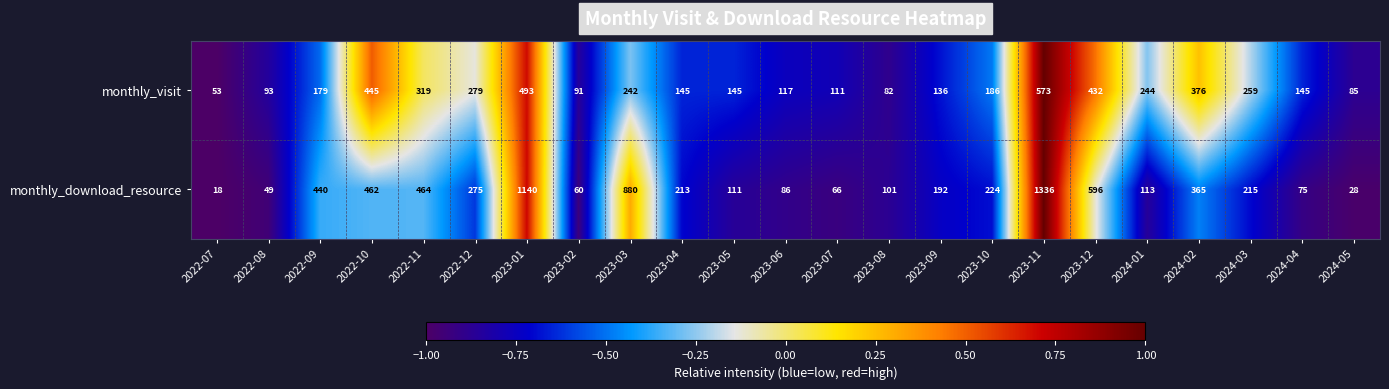

Read the monthly_visit value at 2023-03, to the nearest 10.

240